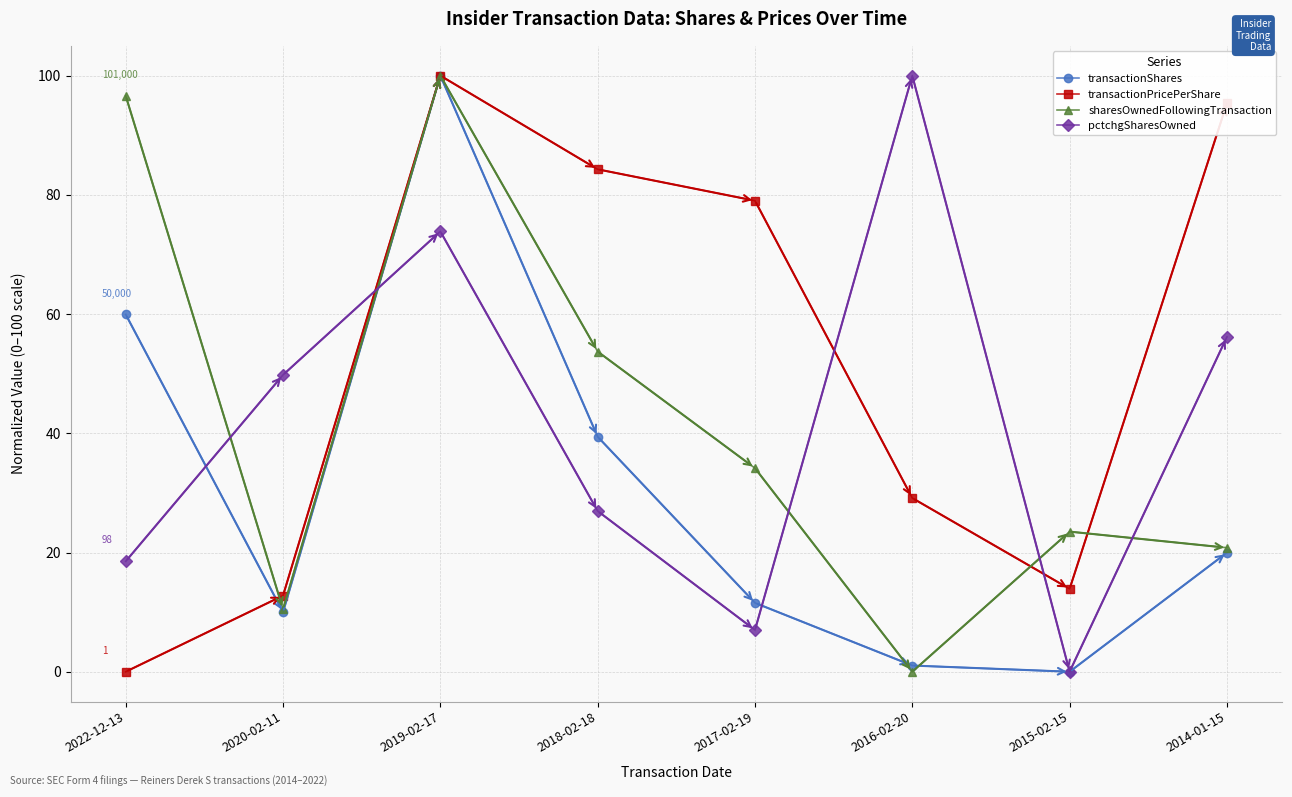

How many values in the transactionShares series are below 19?

4